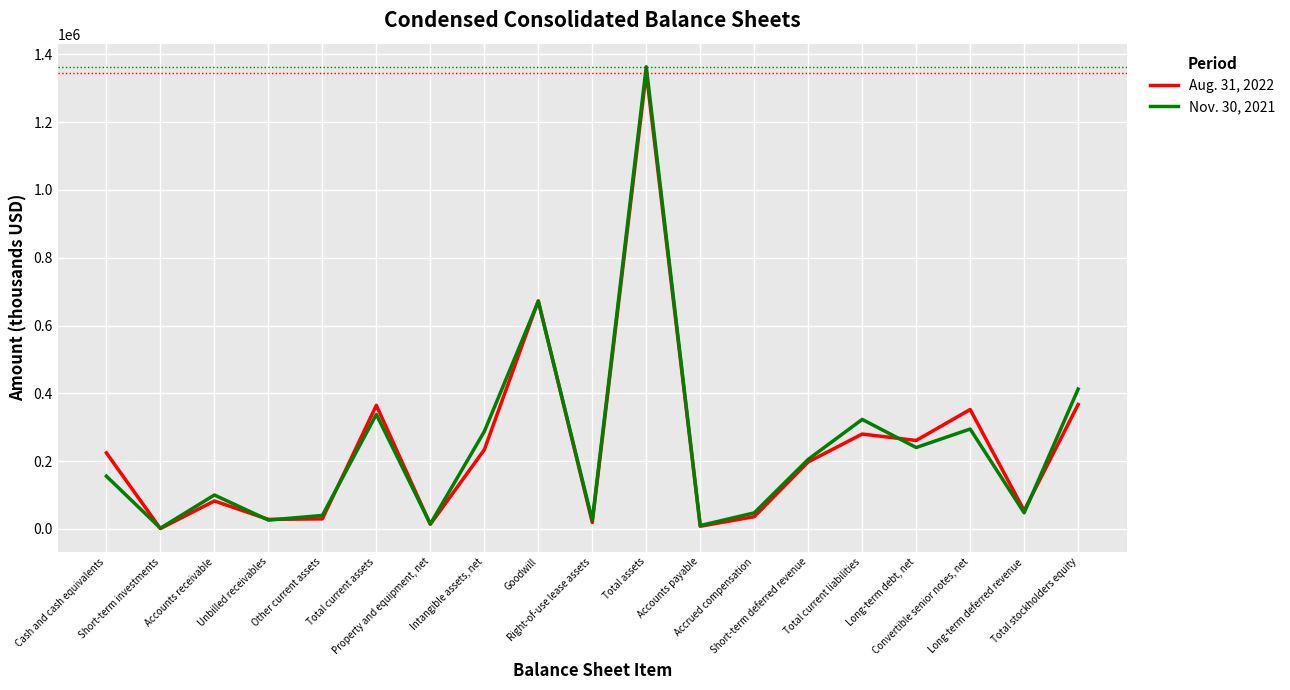

Which series has the widest spread of values?

Nov. 30, 2021